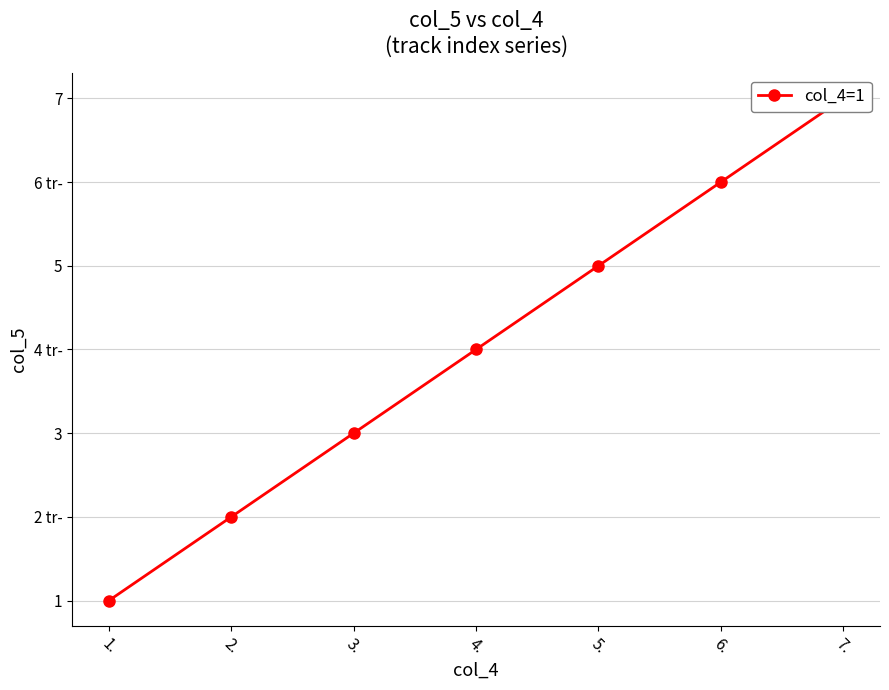

Reading left to right, what are all the values shown in this chart?

1	2	3	4	5	6	7